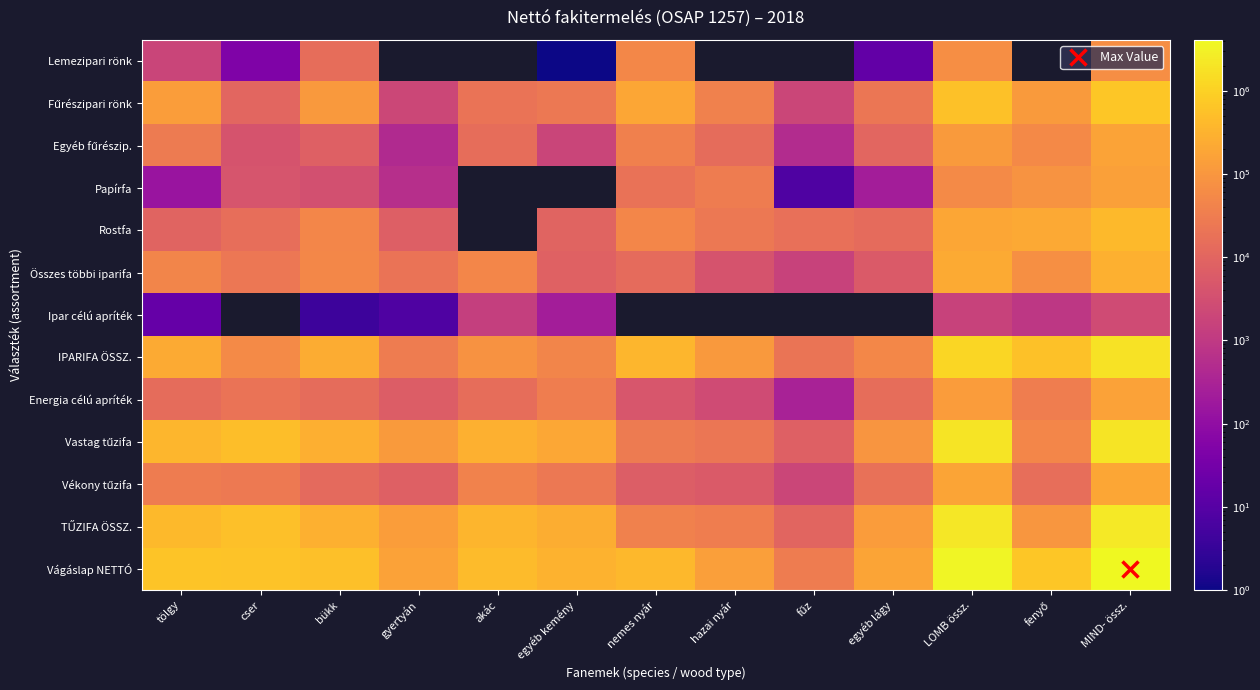

Which category has the highest value across all series?

MIND- össz.